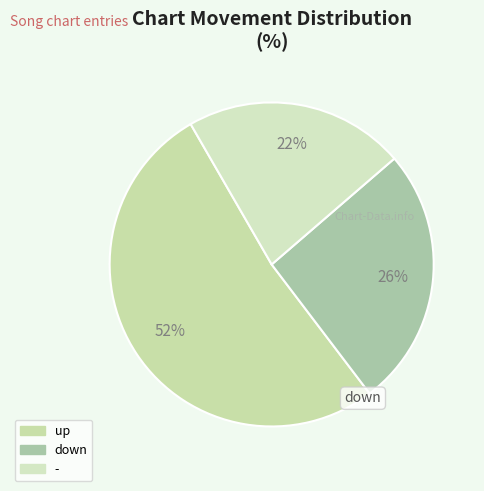

Is there any slice that represents more than half of the pie?

Yes